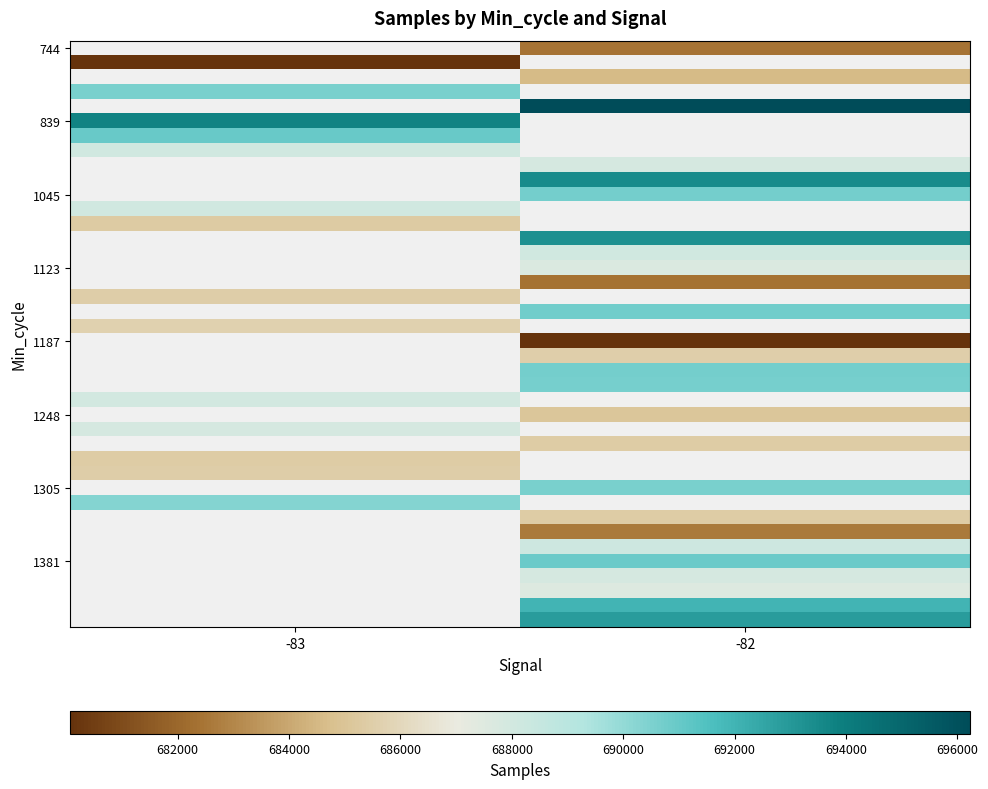

At which category does the chart reach its minimum across all series?

-83